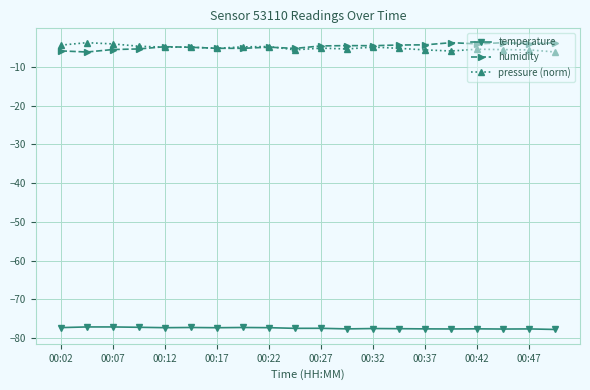

What is the minimum value for pressure (norm)?

-6.2